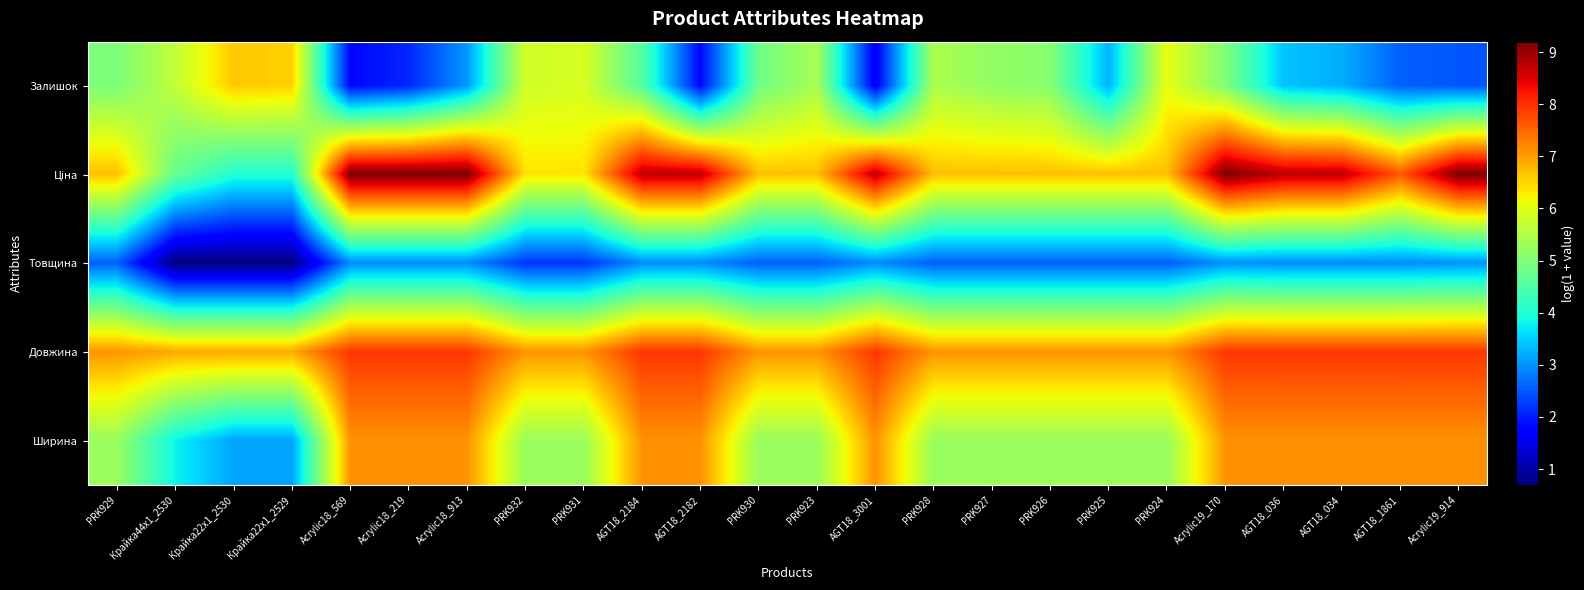

Which has a higher value, PRK929 or PRK928?

PRK928